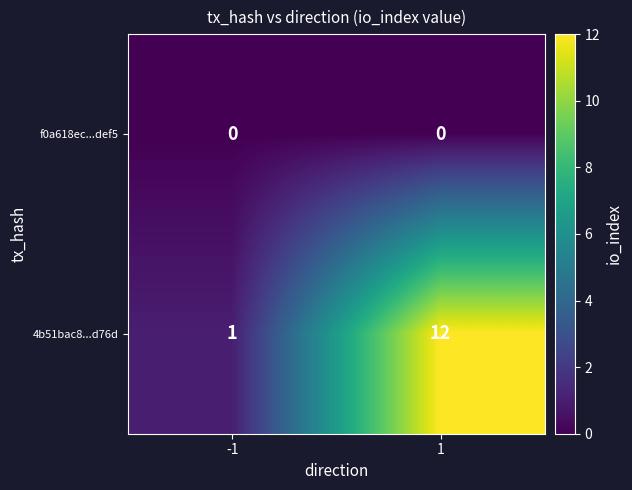

What is the sum of the 4b51bac8...d76d values at -1 and 1?

13